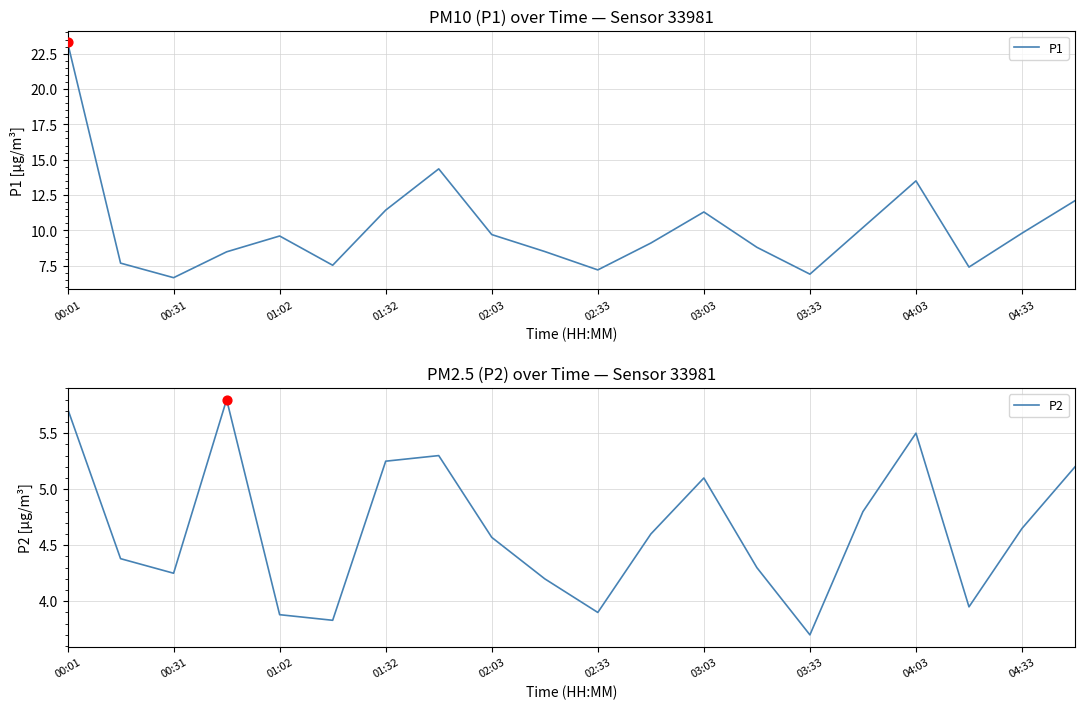

Is it true that P1 equals 14.1 at 02:03?

False